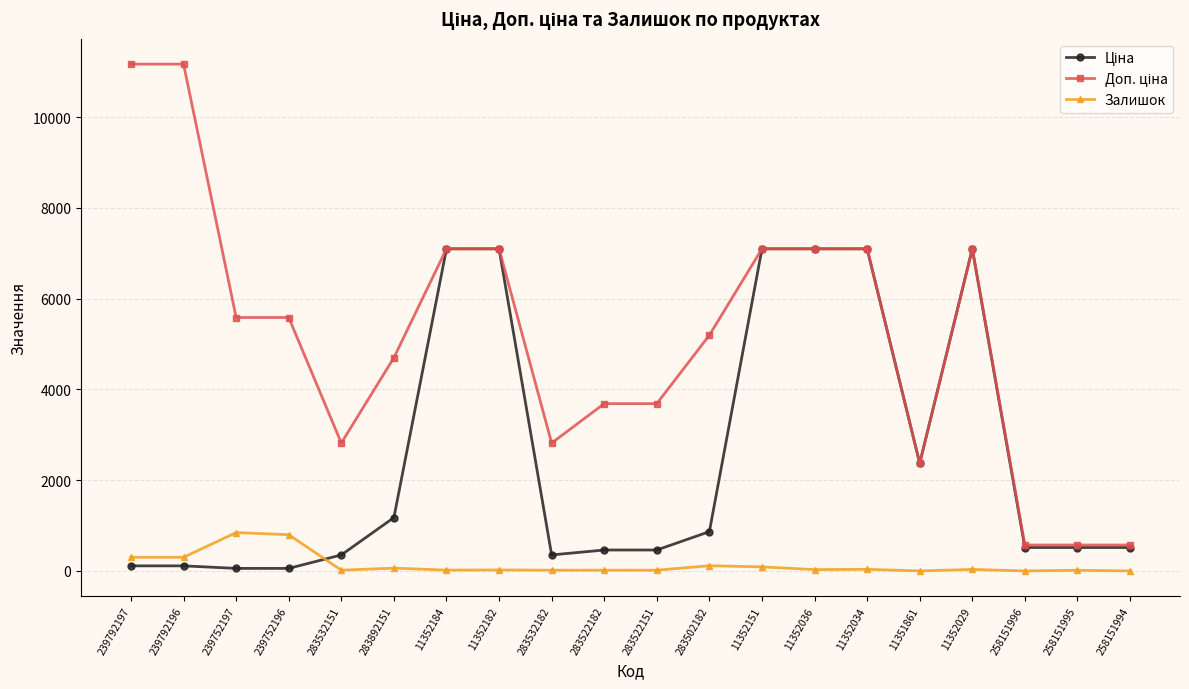

The Залишок series shows 16.0 at 283522151. True or false?

True